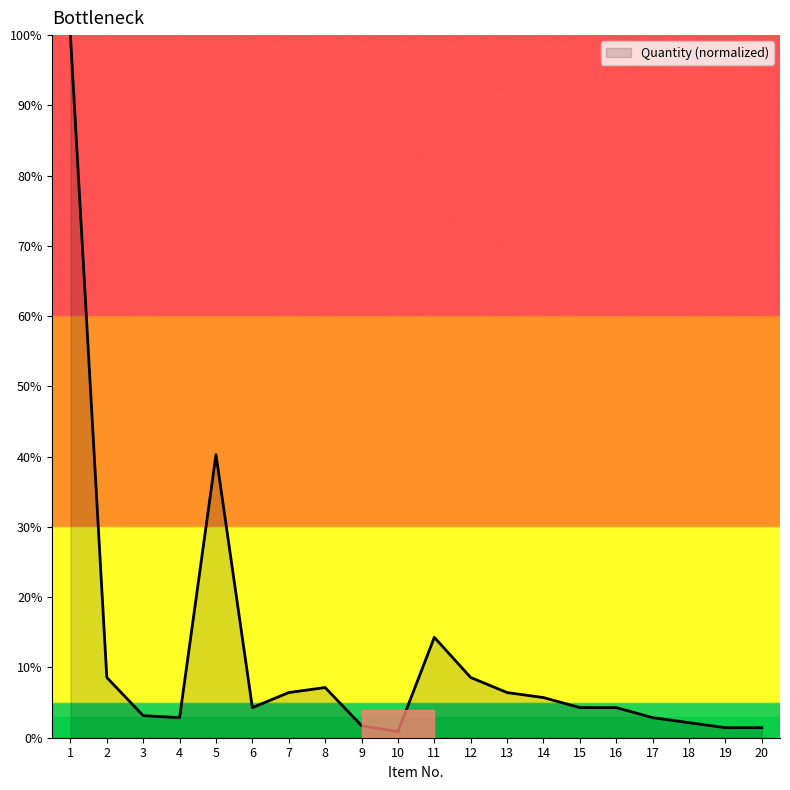

What is the minimum value shown in the chart?

0.9